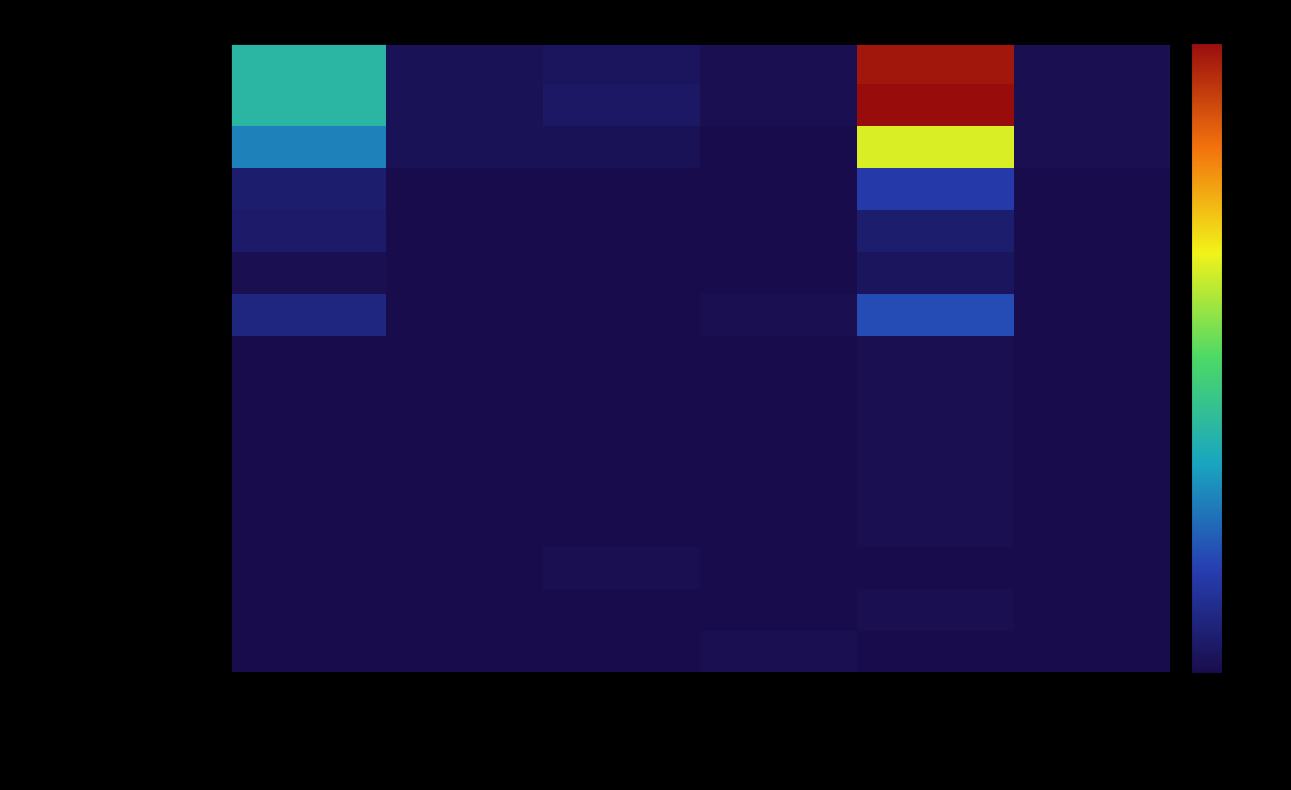

Reading right to left, extract all data points from this chart.

Tenured Full Professors: Non Resident Alien=1	White=104	Two or more races=1	Hispanic/Latino=3	Black/African American=2	Asian=41
Full Professors: Non Resident Alien=1	White=106	Two or more races=1	Hispanic/Latino=4	Black/African American=2	Asian=41
Professor: Non Resident Alien=1	White=68	Two or more races=0	Hispanic/Latino=2	Black/African American=2	Asian=29
Professor (Chair): Non Resident Alien=0	White=16	Two or more races=0	Hispanic/Latino=0	Black/African American=0	Asian=6
Professor (Assoc Chair): Non Resident Alien=0	White=6	Two or more races=0	Hispanic/Latino=0	Black/African American=0	Asian=5
Professor (Director): Non Resident Alien=0	White=3	Two or more races=0	Hispanic/Latino=0	Black/African American=0	Asian=1
STEM Department Heads: Non Resident Alien=0	White=20	Two or more races=1	Hispanic/Latino=0	Black/African American=0	Asian=9
Chancellor: Non Resident Alien=0	White=1	Two or more races=0	Hispanic/Latino=0	Black/African American=0	Asian=0
Dean: Non Resident Alien=0	White=1	Two or more races=0	Hispanic/Latino=0	Black/African American=0	Asian=0
Dean - Engineering: Non Resident Alien=0	White=1	Two or more races=0	Hispanic/Latino=0	Black/African American=0	Asian=0
Dean - Kennedy College of Sci: Non Resident Alien=0	White=1	Two or more races=0	Hispanic/Latino=0	Black/African American=0	Asian=0
Dean - Manning School of Bus: Non Resident Alien=0	White=1	Two or more races=0	Hispanic/Latino=0	Black/African American=0	Asian=0
Dean-FA, Humanities & Soc Sci: Non Resident Alien=0	White=0	Two or more races=0	Hispanic/Latino=1	Black/African American=0	Asian=0
Provost & VC for Acad Affairs: Non Resident Alien=0	White=1	Two or more races=0	Hispanic/Latino=0	Black/African American=0	Asian=0
VC - Research & Innovation: Non Resident Alien=0	White=0	Two or more races=1	Hispanic/Latino=0	Black/African American=0	Asian=0